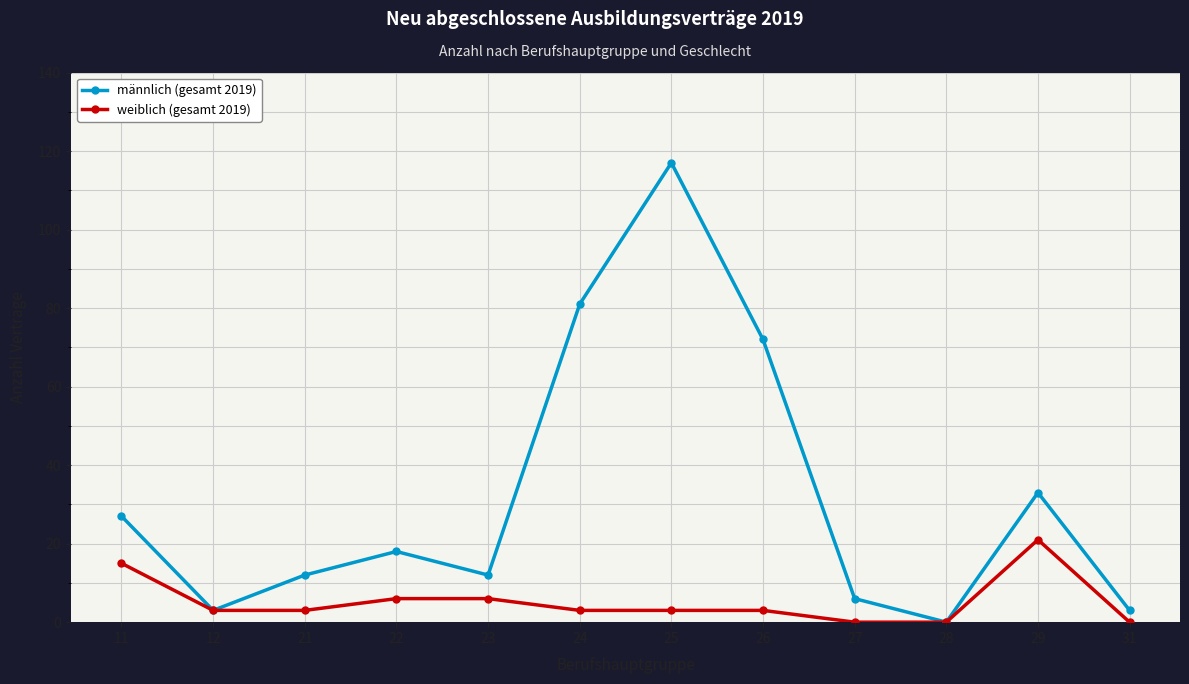

List the series in order of their peak value, highest first.

männlich (gesamt 2019), weiblich (gesamt 2019)